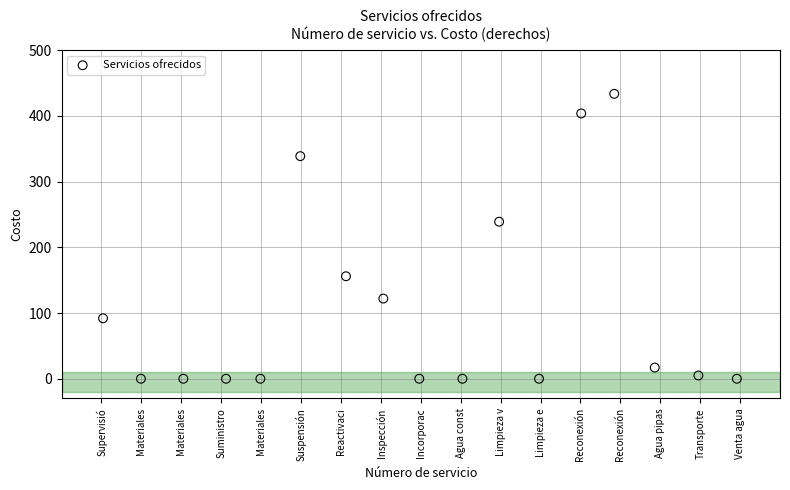

What is the range of Y values (max minus min)?

433.5